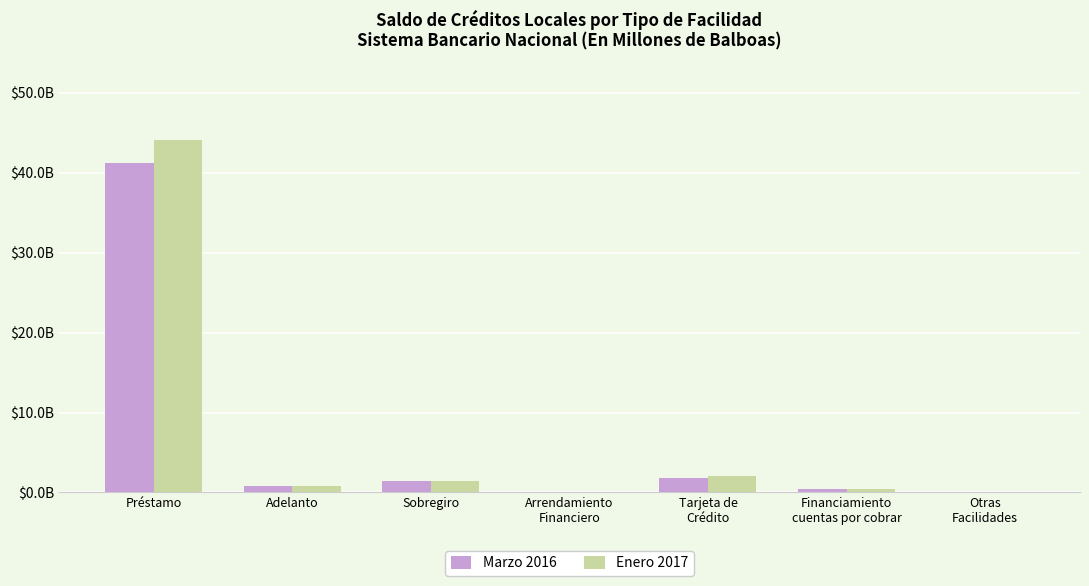

Reading left to right, extract all data points from this chart.

Marzo 2016: 41.3	0.8	1.4	0.1	1.8	0.4	0.0
Enero 2017: 44.1	0.8	1.4	0.1	2.1	0.4	0.0